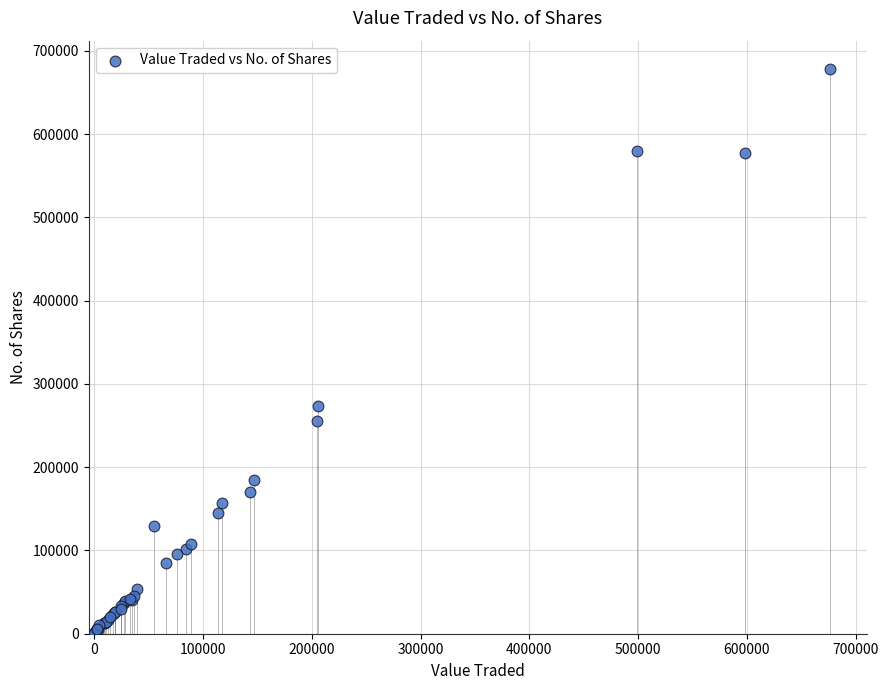

What Y value in the scatter plot is closest to 339219?

273229